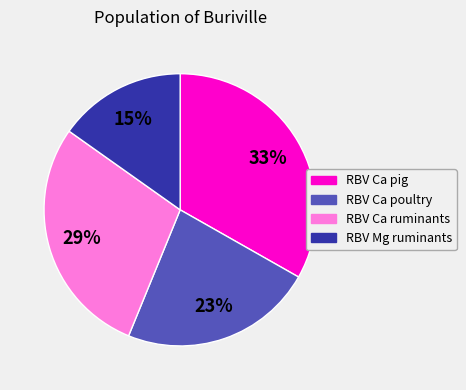

What is the ratio of the value at RBV Ca poultry to the value at RBV Ca ruminants?

0.8